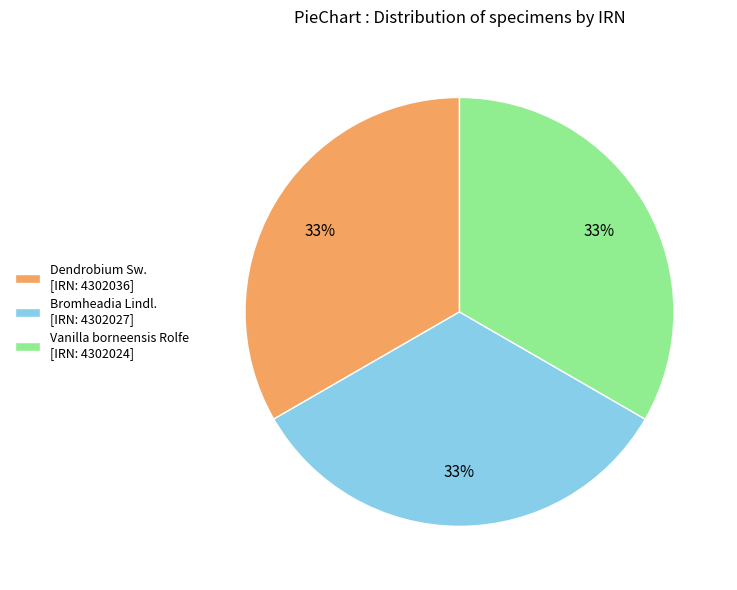

Do Bromheadia Lindl. [IRN: 4302027] and Vanilla borneensis Rolfe [IRN: 4302024] together represent more than half of the pie?

Yes